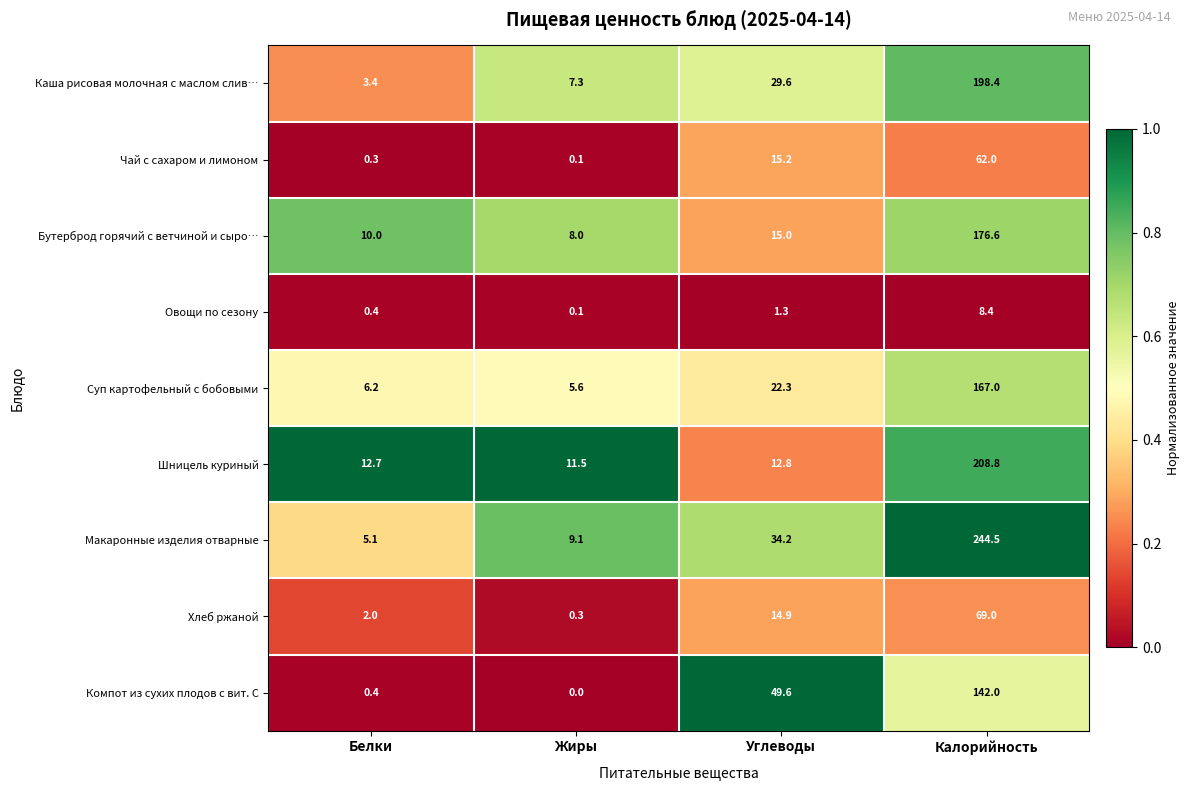

Which category has the highest value across all series?

Калорийность